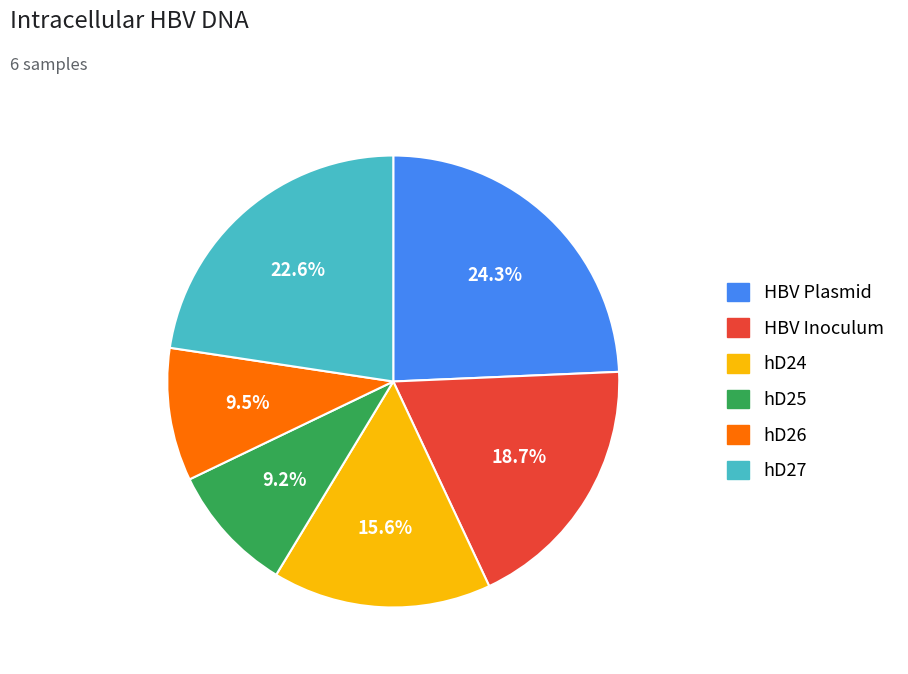

What is the ratio of the value at HBV Plasmid to the value at hD24?

1.6